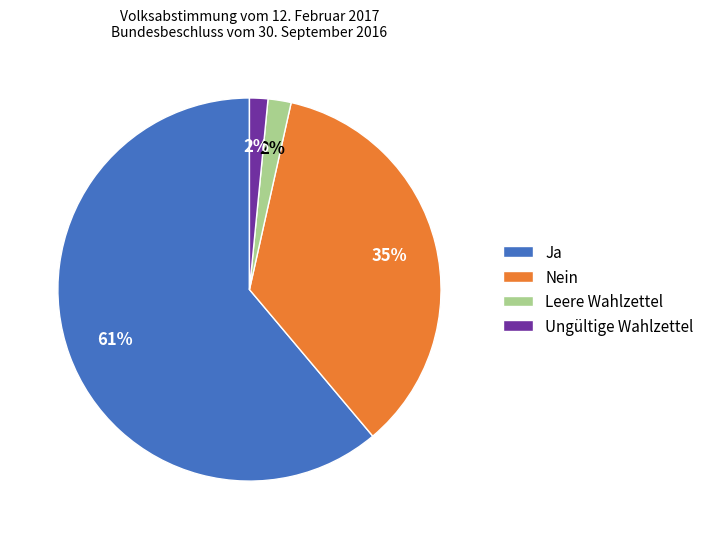

What is the largest slice in the pie chart?

Ja